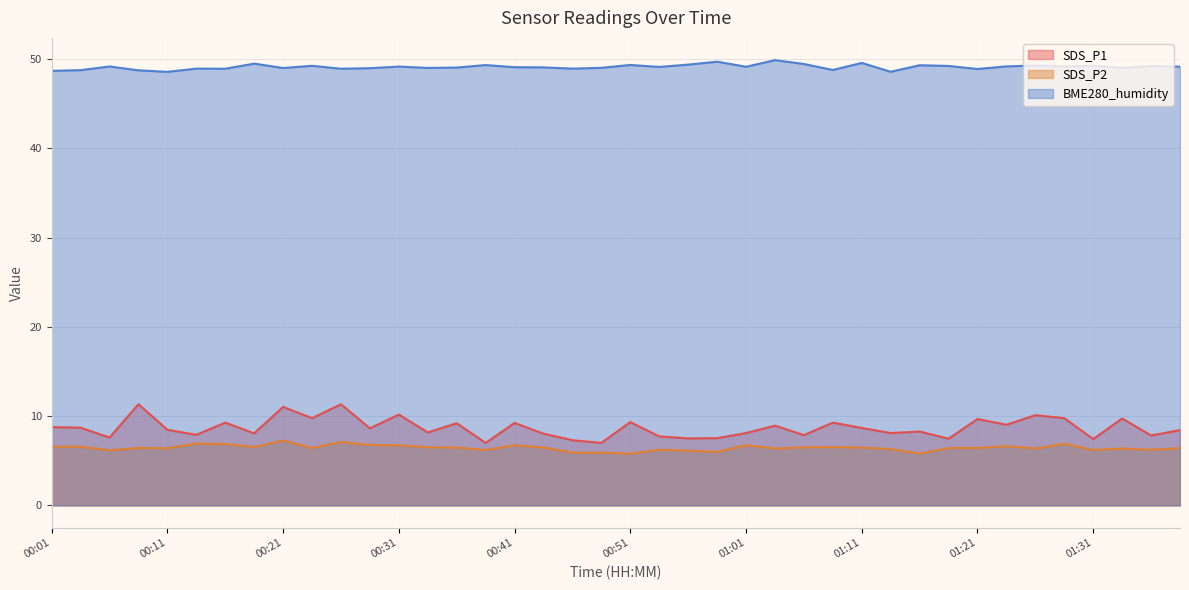

True or false: SDS_P2 has a value of 7.1 at 00:26.

True